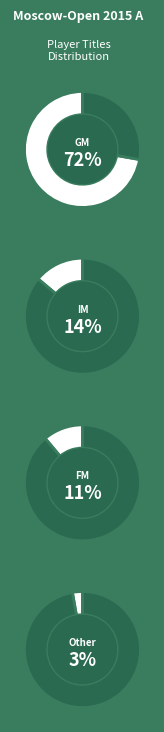

Between FM and IM, which is larger?

IM